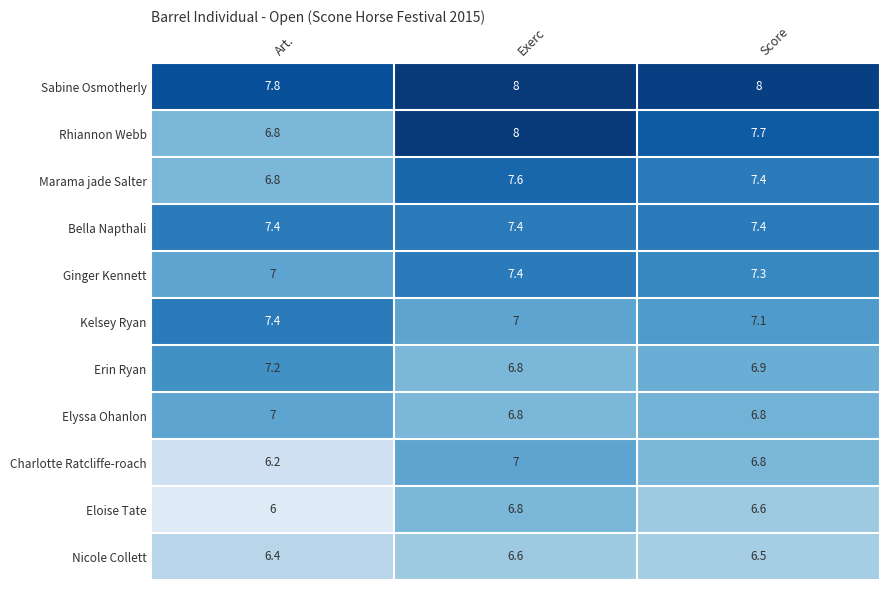

The value of Ginger Kennett at Exerc is 12.0. True or false?

False